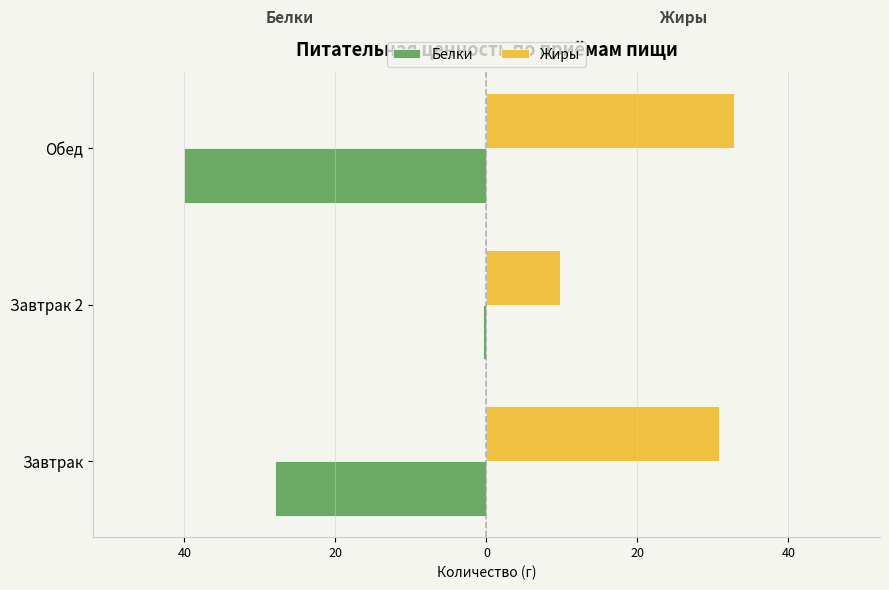

What are all the series names shown in the legend?

Белки, Жиры